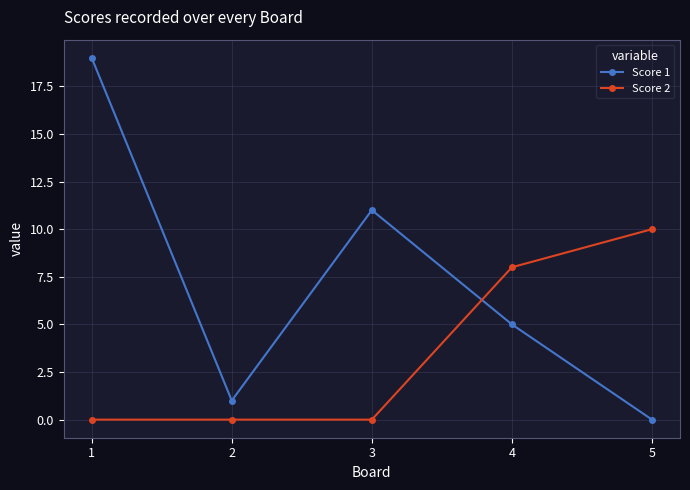

What are all the series names shown in the legend?

Score 1, Score 2